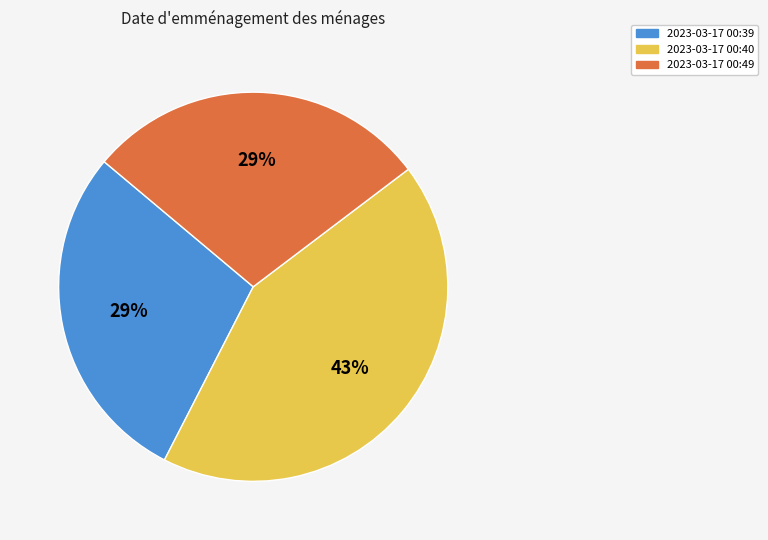

What is the ratio of the value at 2023-03-17 00:49 to the value at 2023-03-17 00:40?

0.7